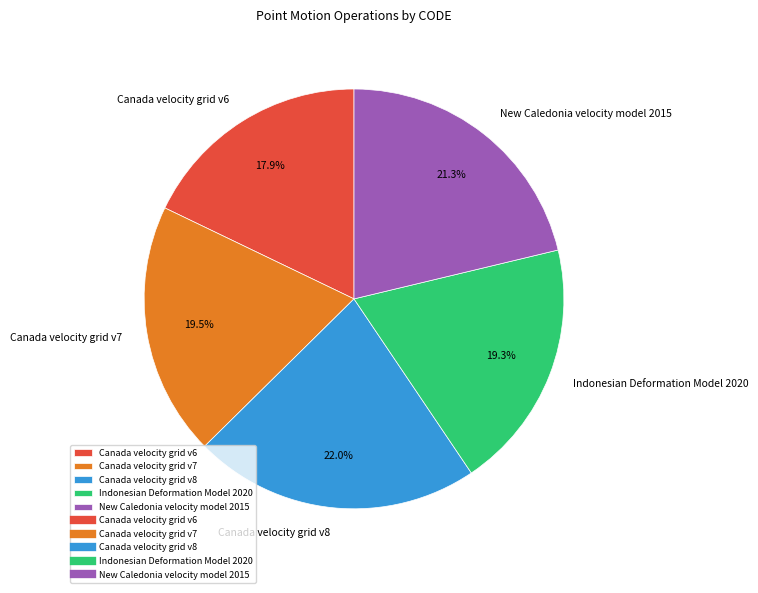

What percentage is the Indonesian Deformation Model 2020 slice, to the nearest percent?

19%